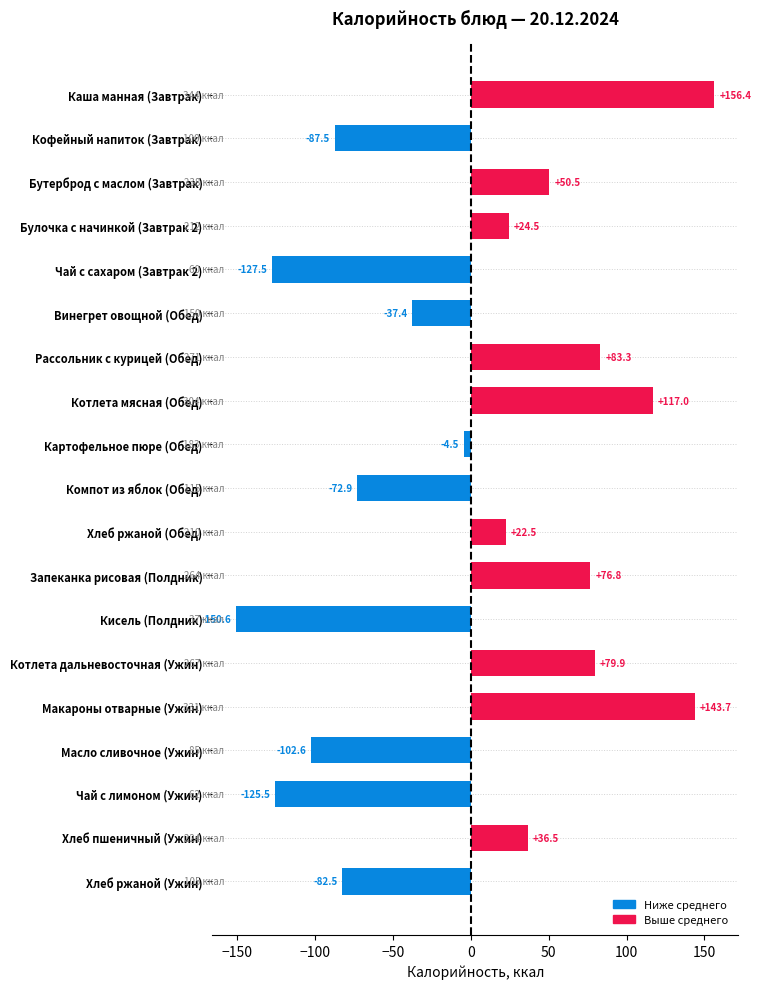

What is the difference between the maximum and minimum values?

307.0